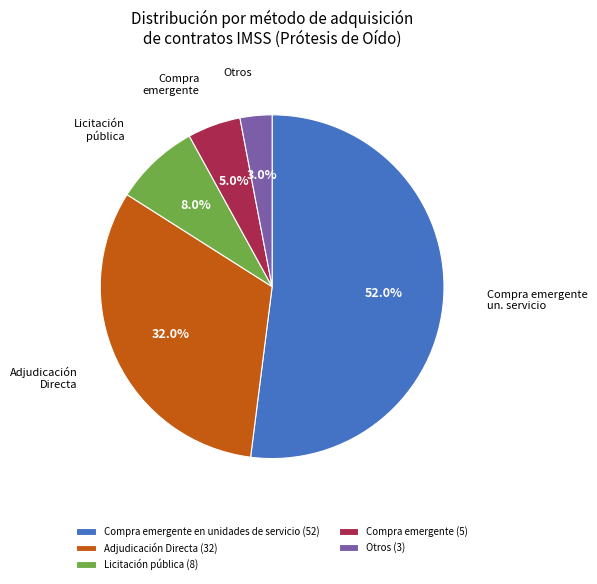

How many segments does this pie chart have?

5